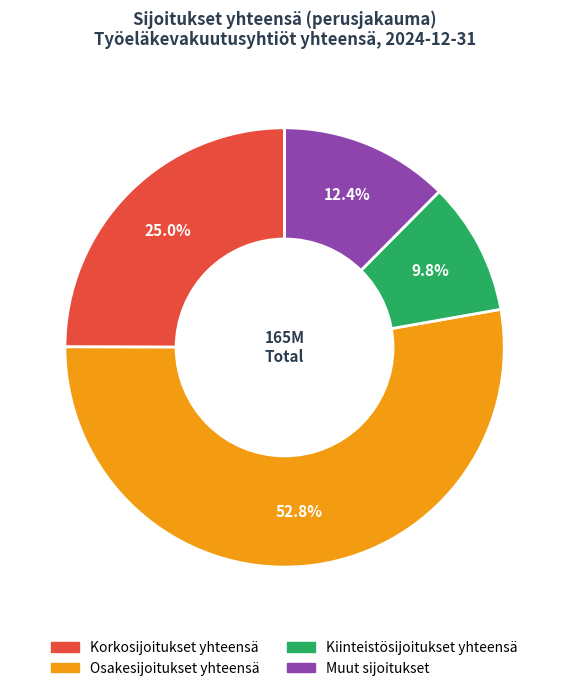

To the nearest percent, what is the difference between the Kiinteistösijoitukset yhteensä and Korkosijoitukset yhteensä slice percentages?

15%